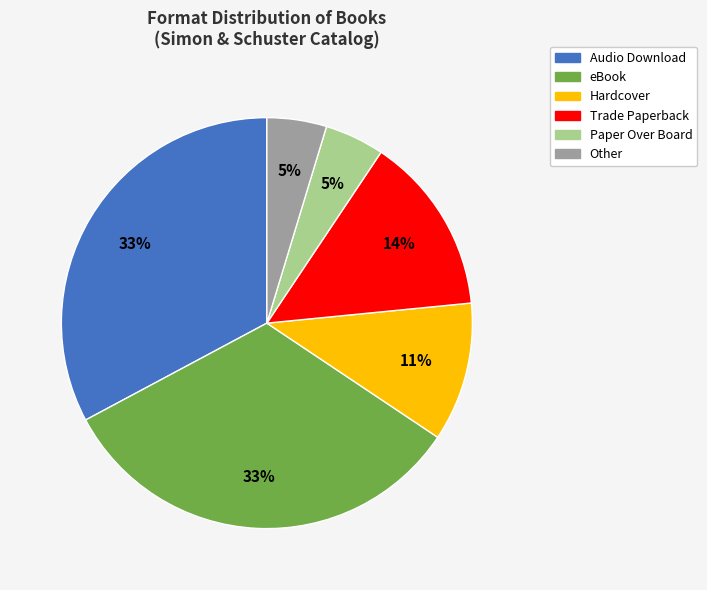

Does any single category account for the majority?

No